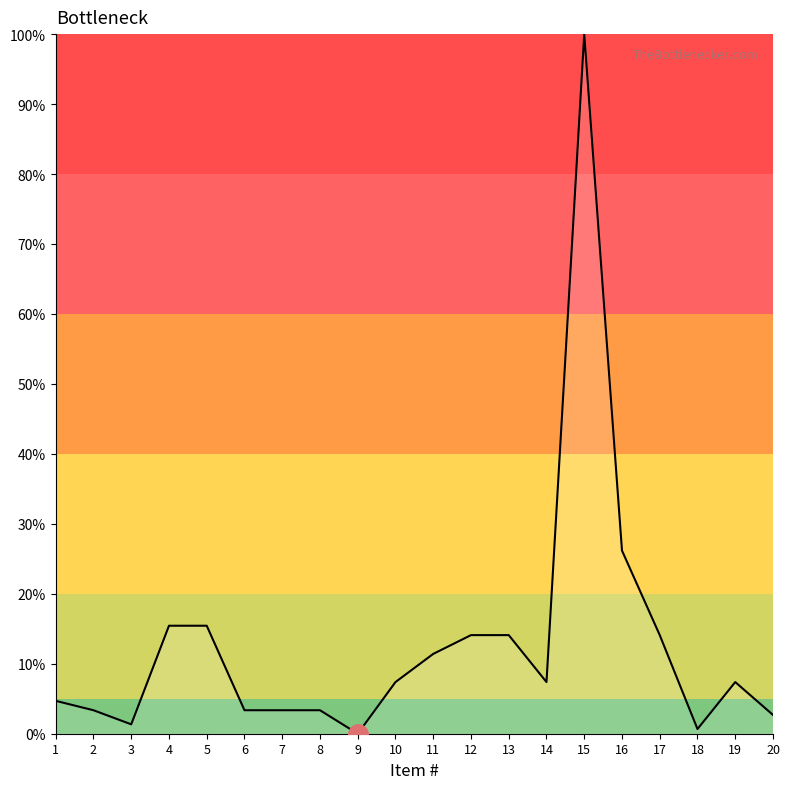

What is the greatest value displayed?

100.0